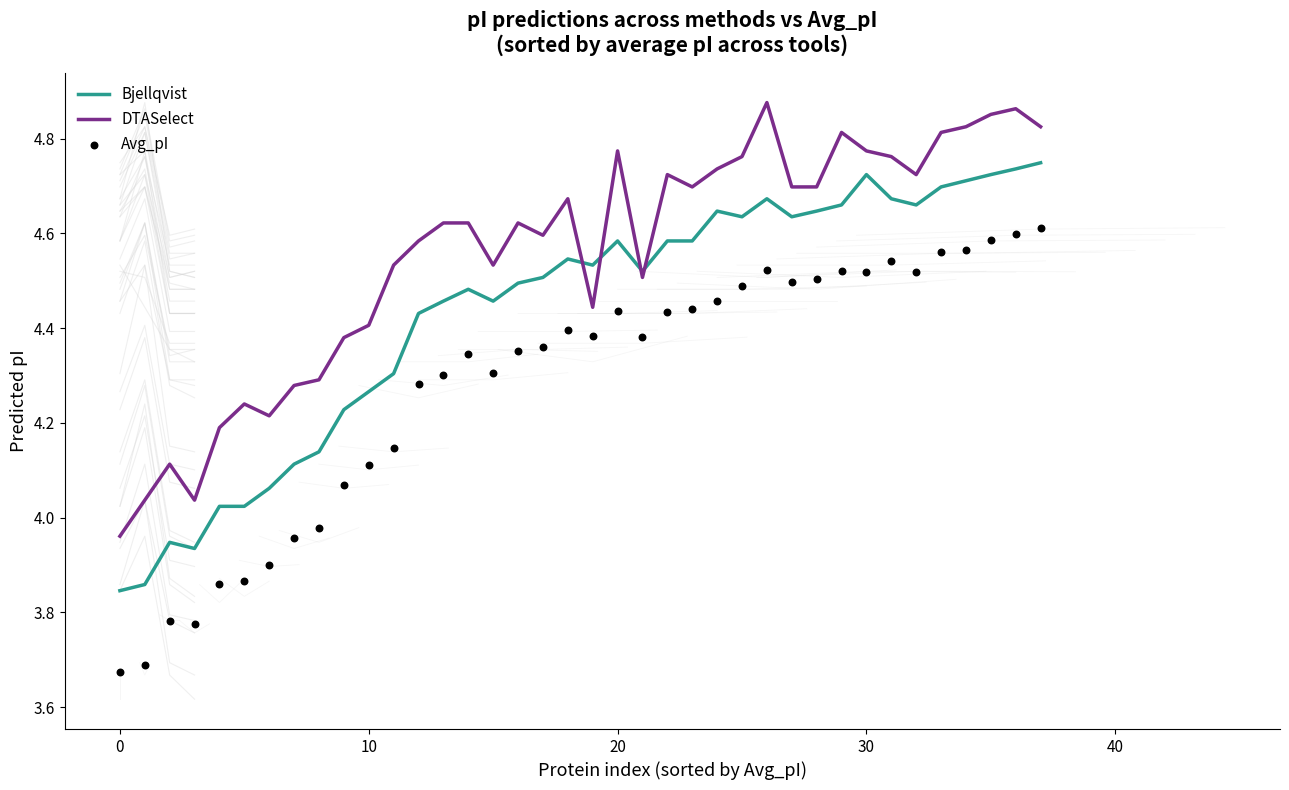

Is the value of Bjellqvist at 29 greater than the value of Avg_pI at 20?

Yes